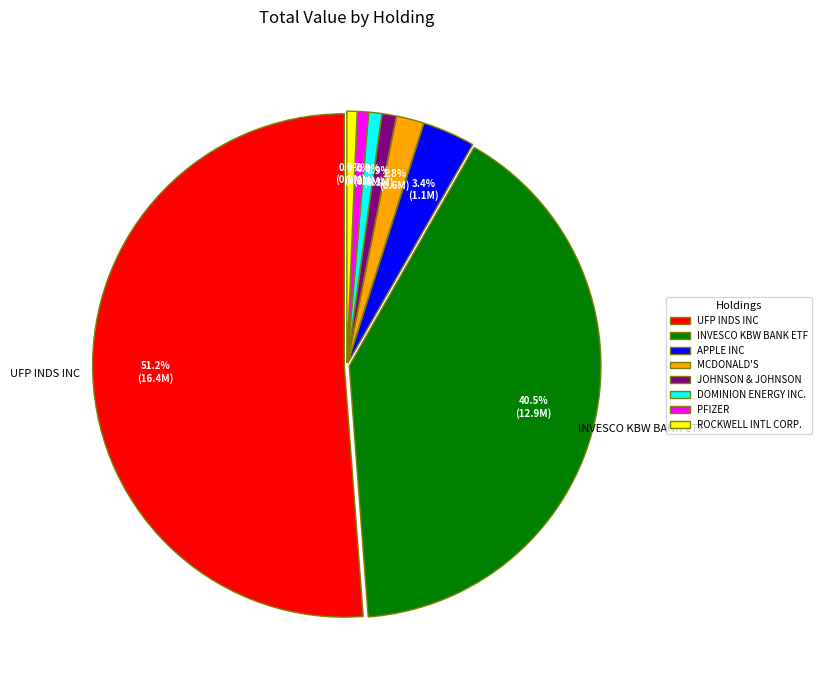

What is the largest slice in the pie chart?

UFP INDS INC